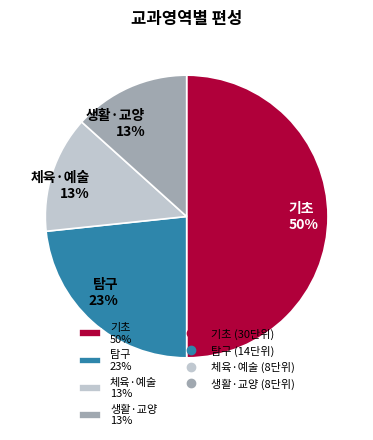

To the nearest percent, what portion does 생활·교양 13% represent?

13%